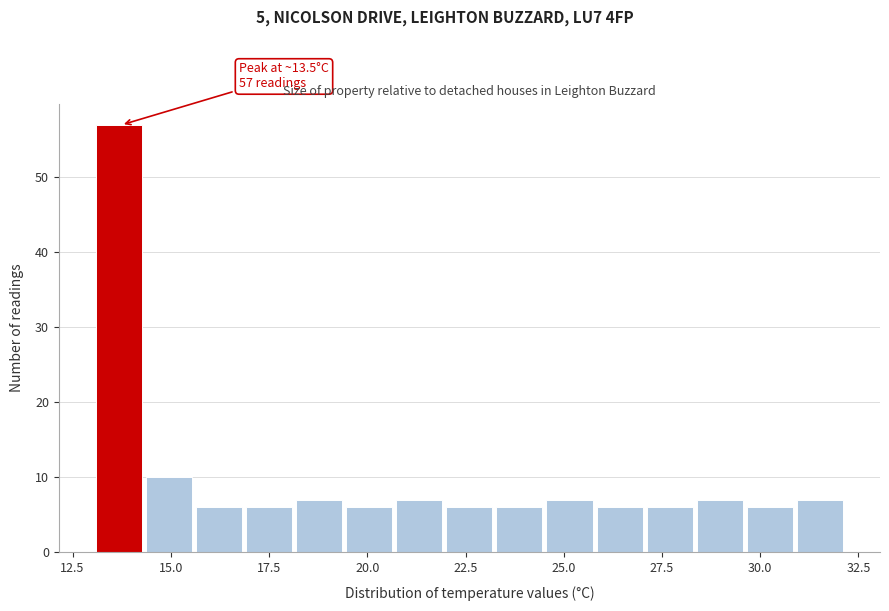

Read against the x-axis, roughly where is the centre of the tallest bar?

13.5